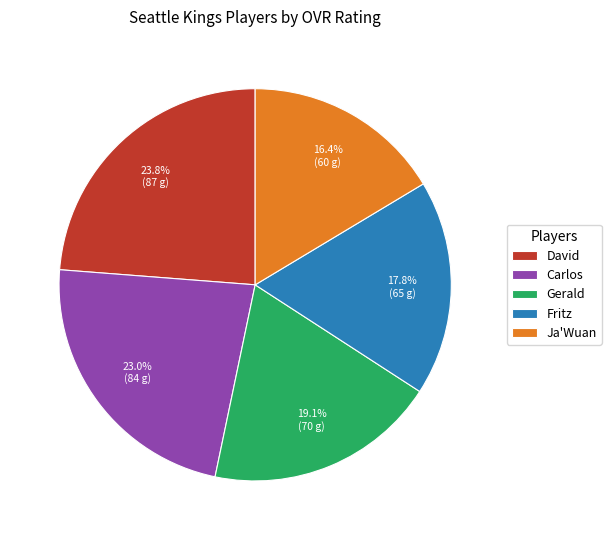

The Gerald slice represents 19% of the pie. True or false?

True